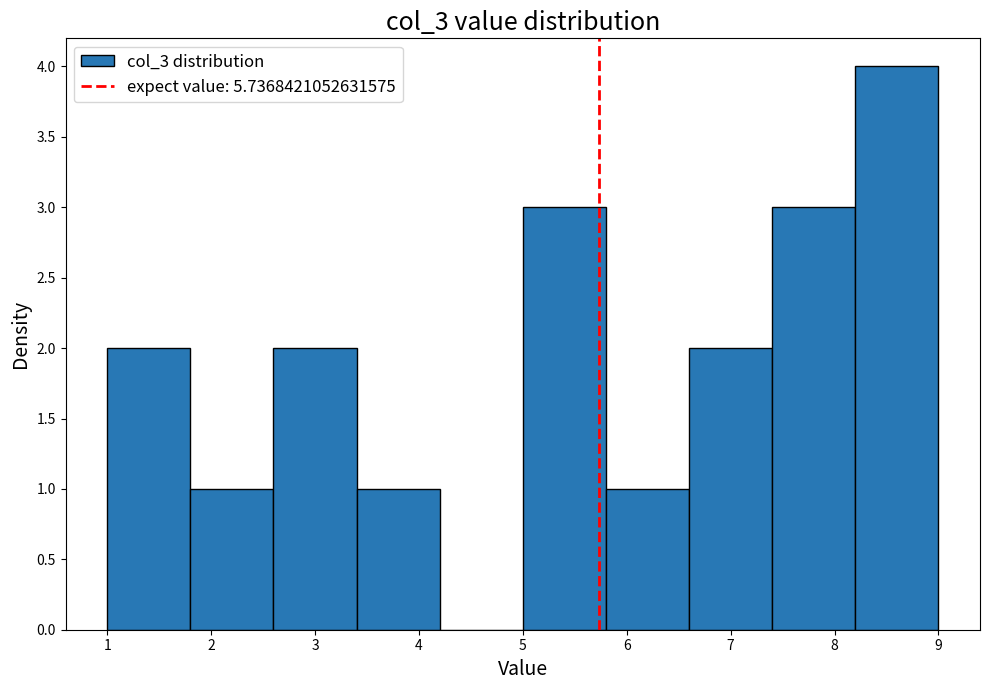

How tall is the bar that spans 6.6 to 7.4 on the x-axis? The values are not printed on the chart, so give them approximately, as read against the axis.

2